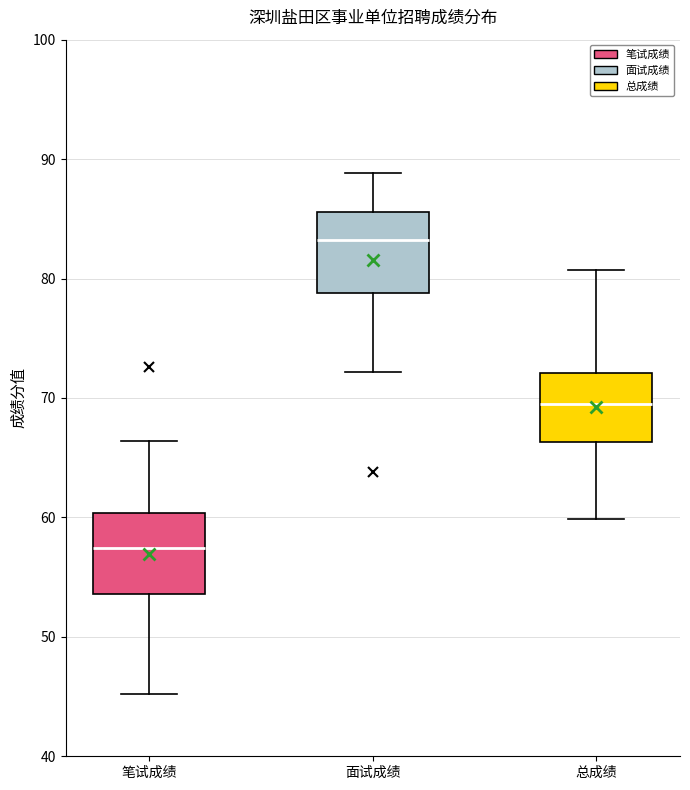

Which box's median line is the highest?

面试成绩